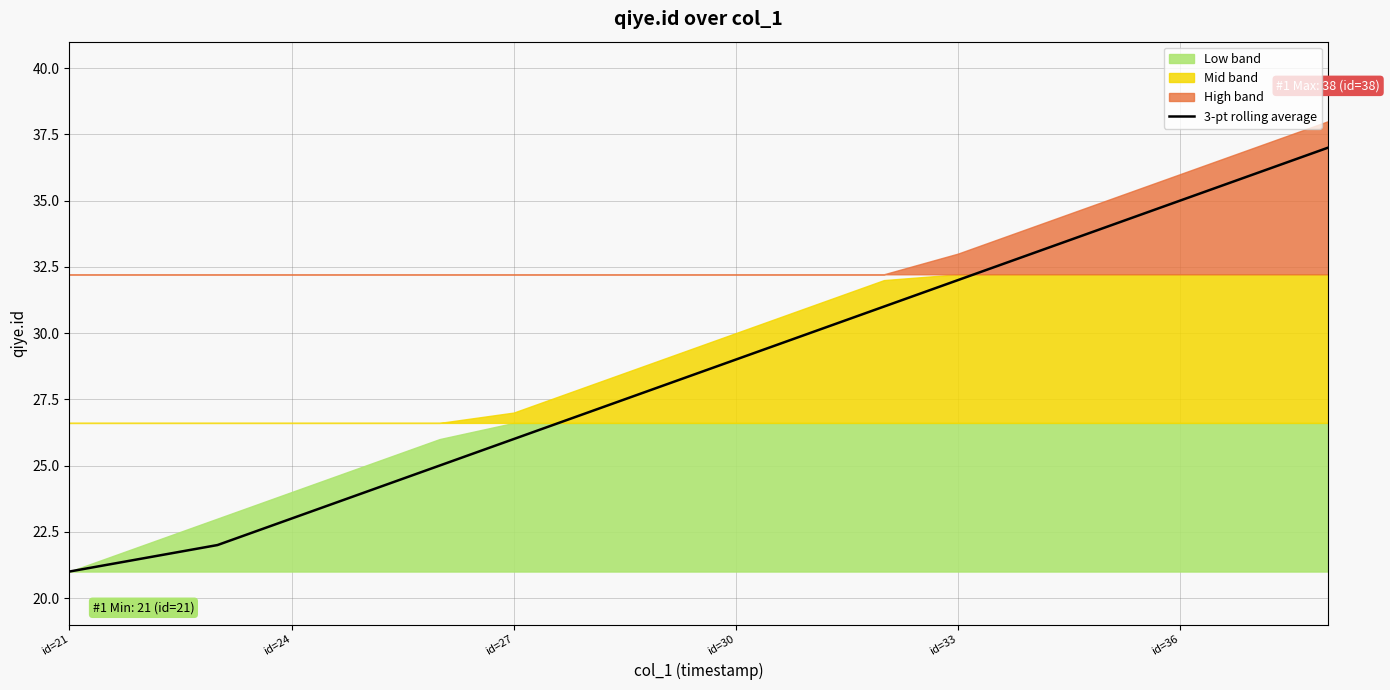

What is the highest value of the 3-pt rolling average series?

37.0